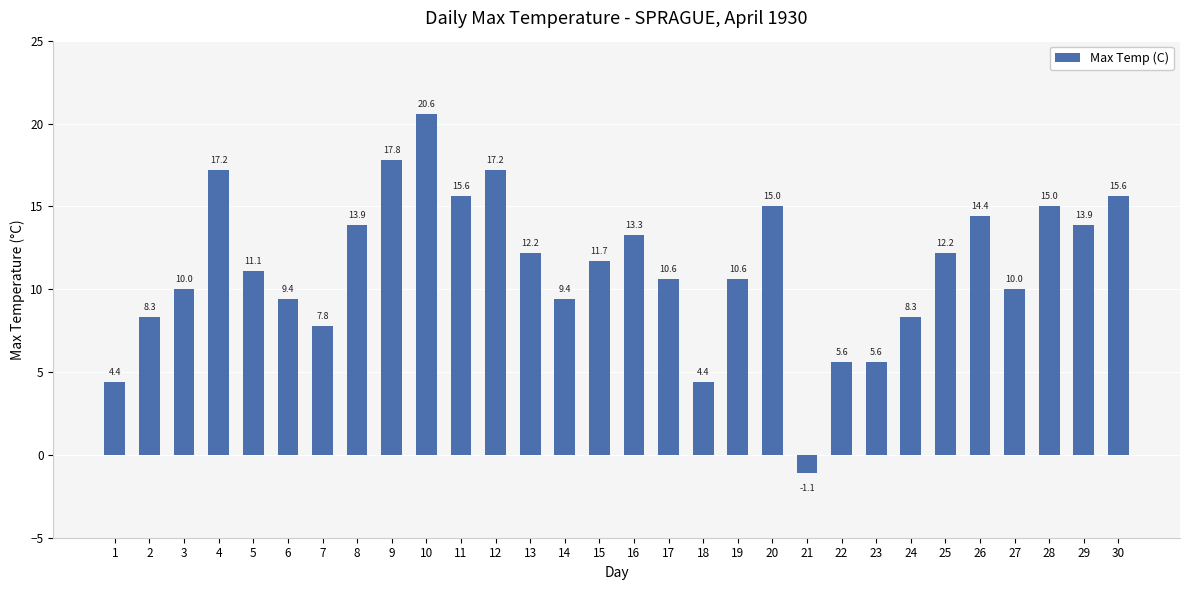

What is the difference between the maximum and minimum values?

21.7